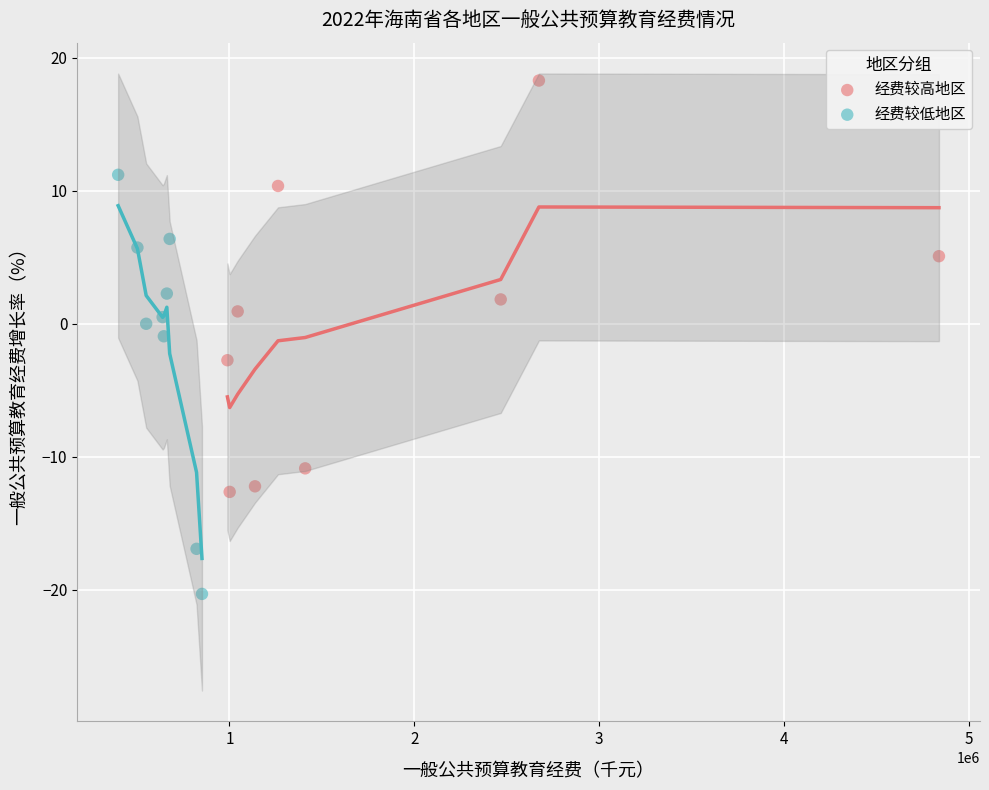

Which series contains the highest Y value?

经费较高地区